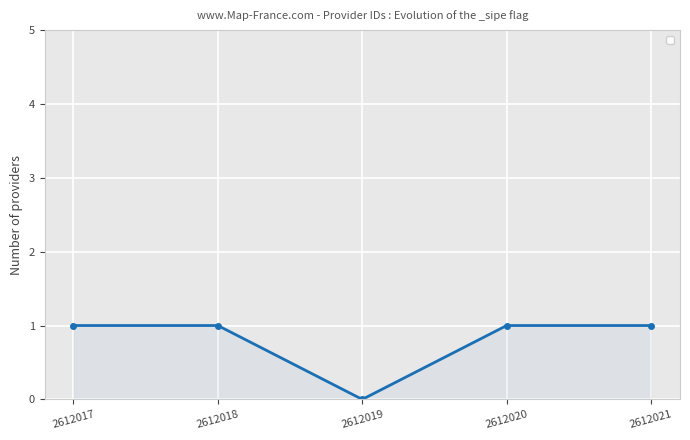

Does the chart have visible grid lines?

Yes